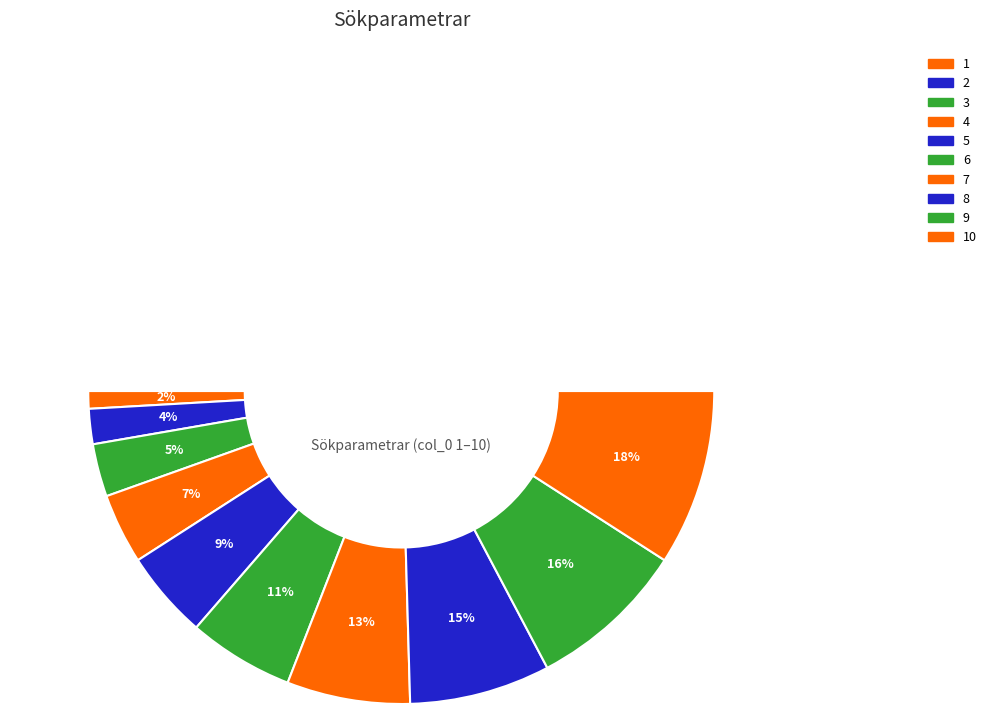

True or false: Namntyp accounts for 9% of the total.

False